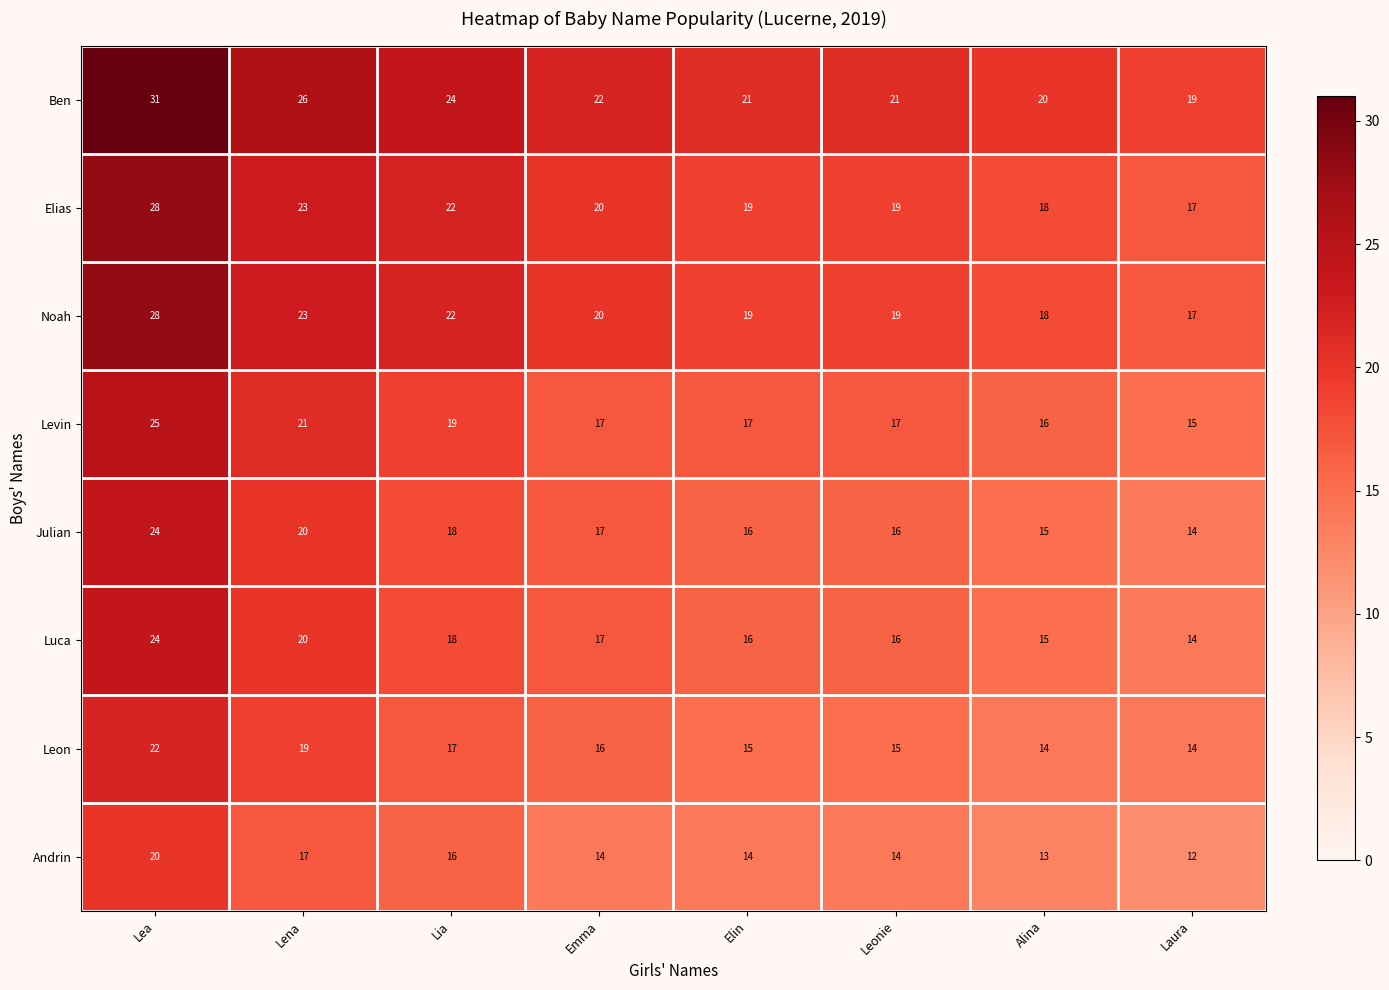

Which label corresponds to the largest value in the chart?

Lea